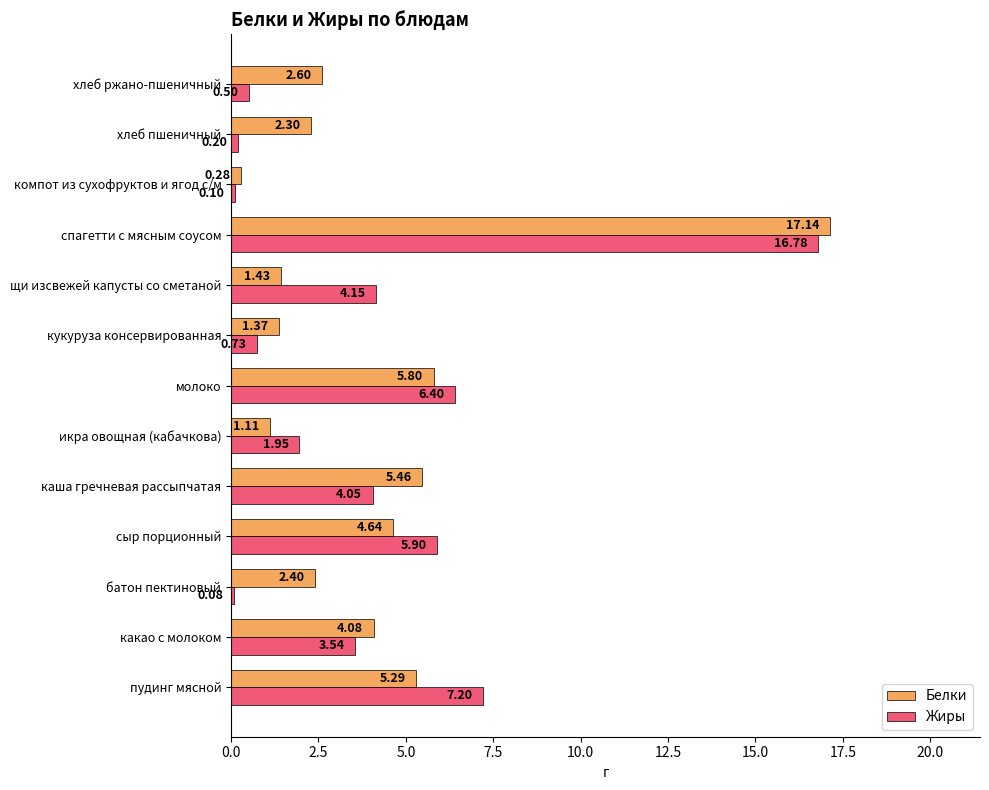

At which category is the sum across all series the highest?

спагетти с мясным соусом